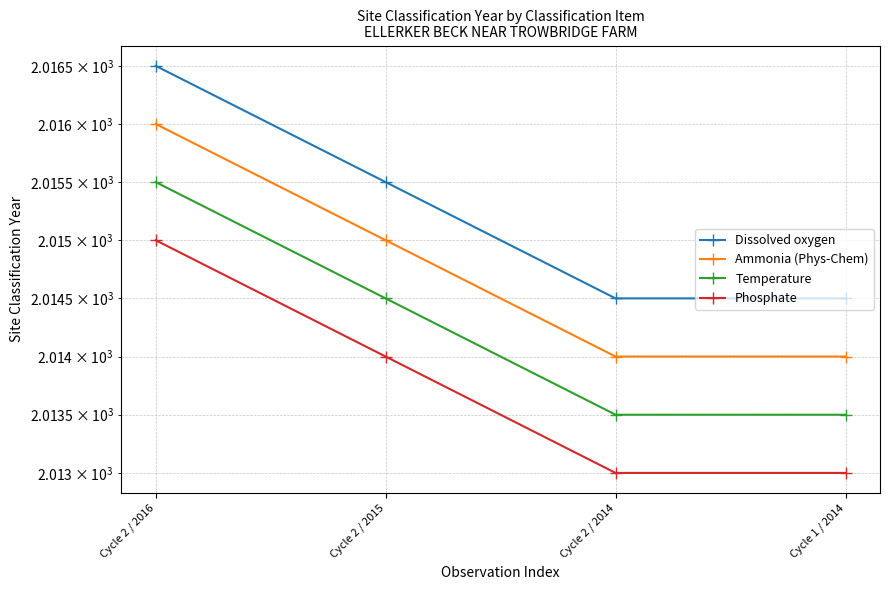

Count the number of data series in this chart.

4